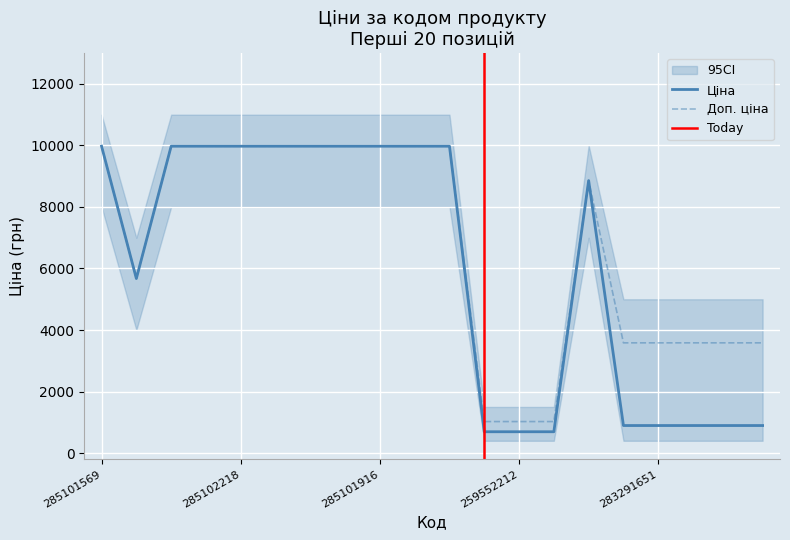

Is it true that Доп. ціна equals 3583.6 at 283291651?

True